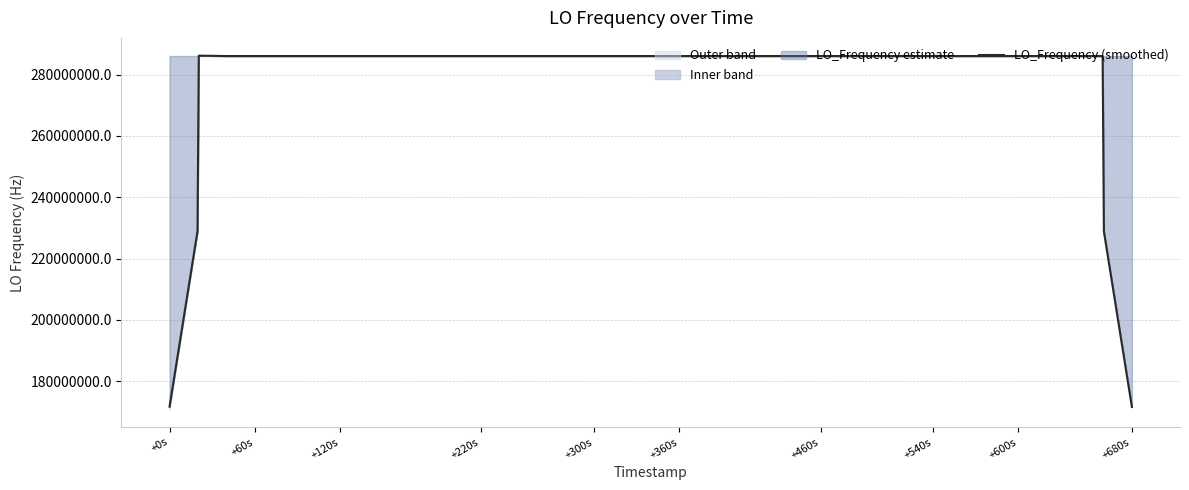

How many lines are shown in the chart?

1